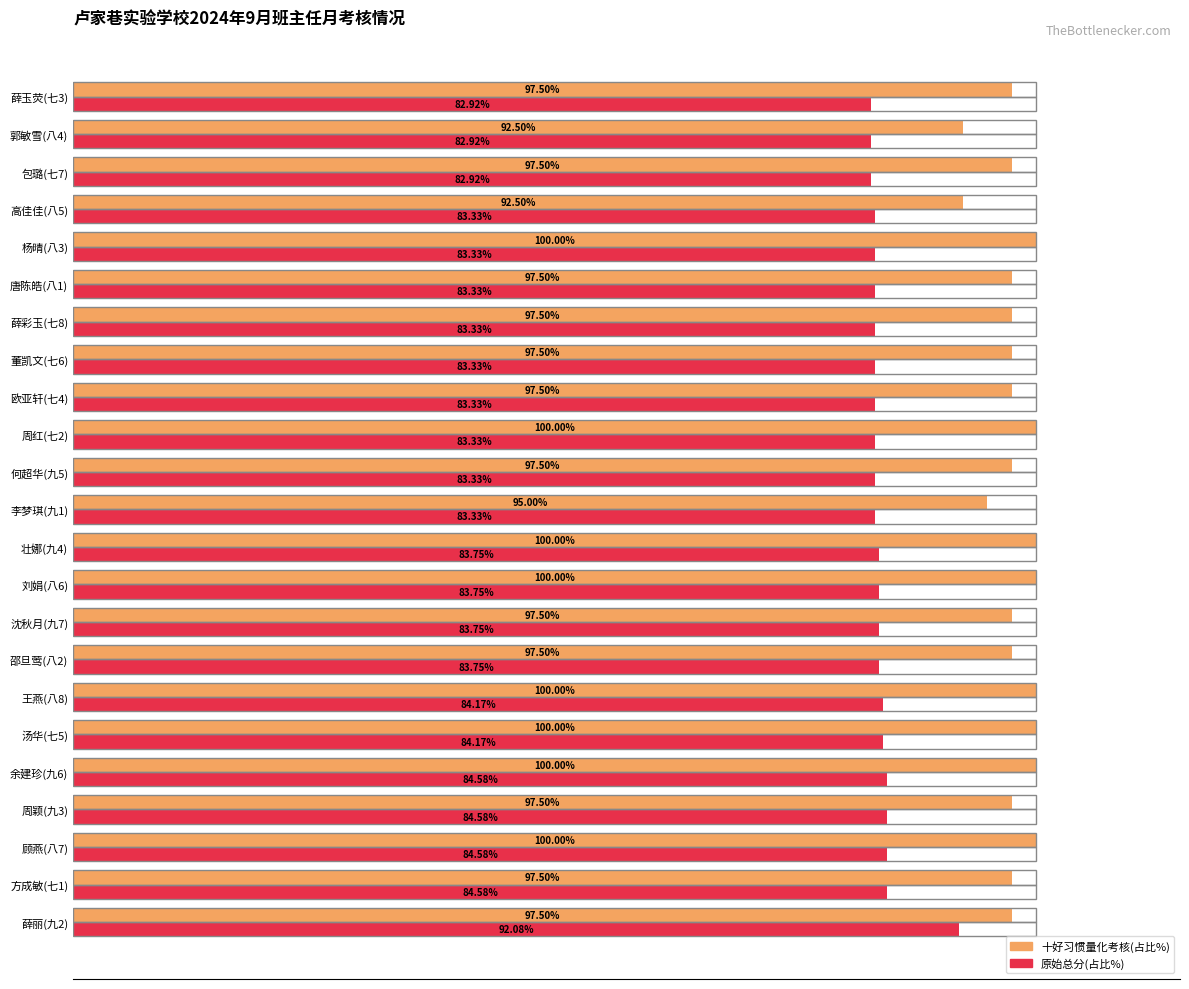

Which series has the largest range (max minus min)?

原始总分(占比%)